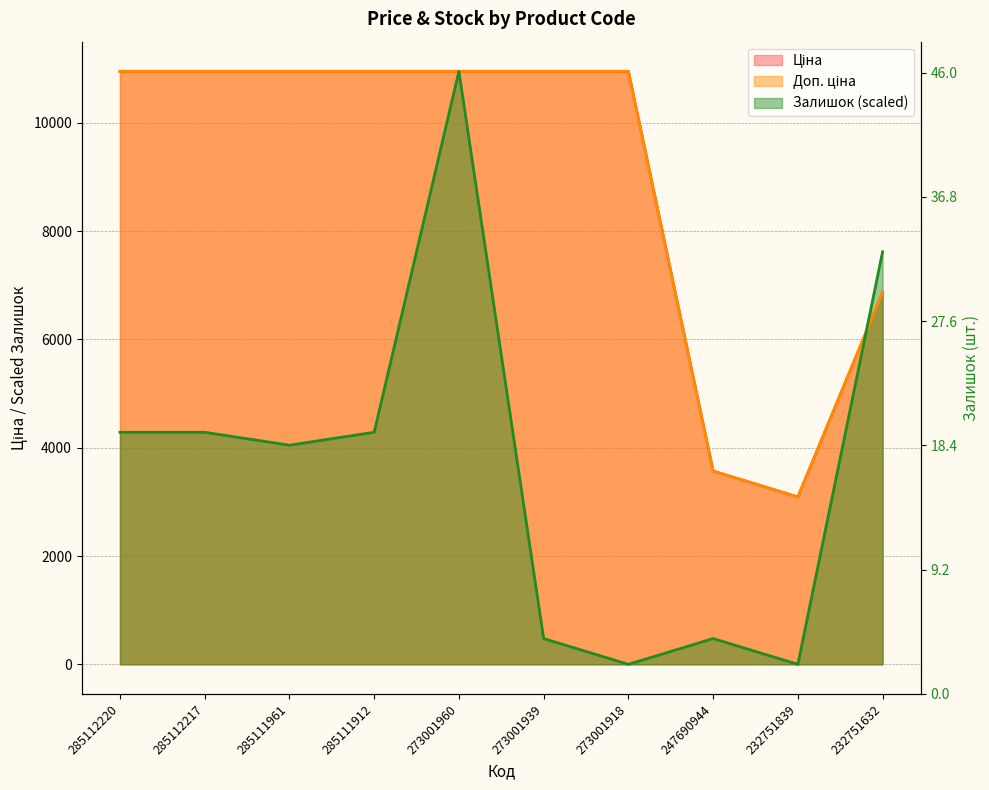

Rank the series at 232751839 from lowest to highest value.

Залишок, Доп. ціна, Ціна